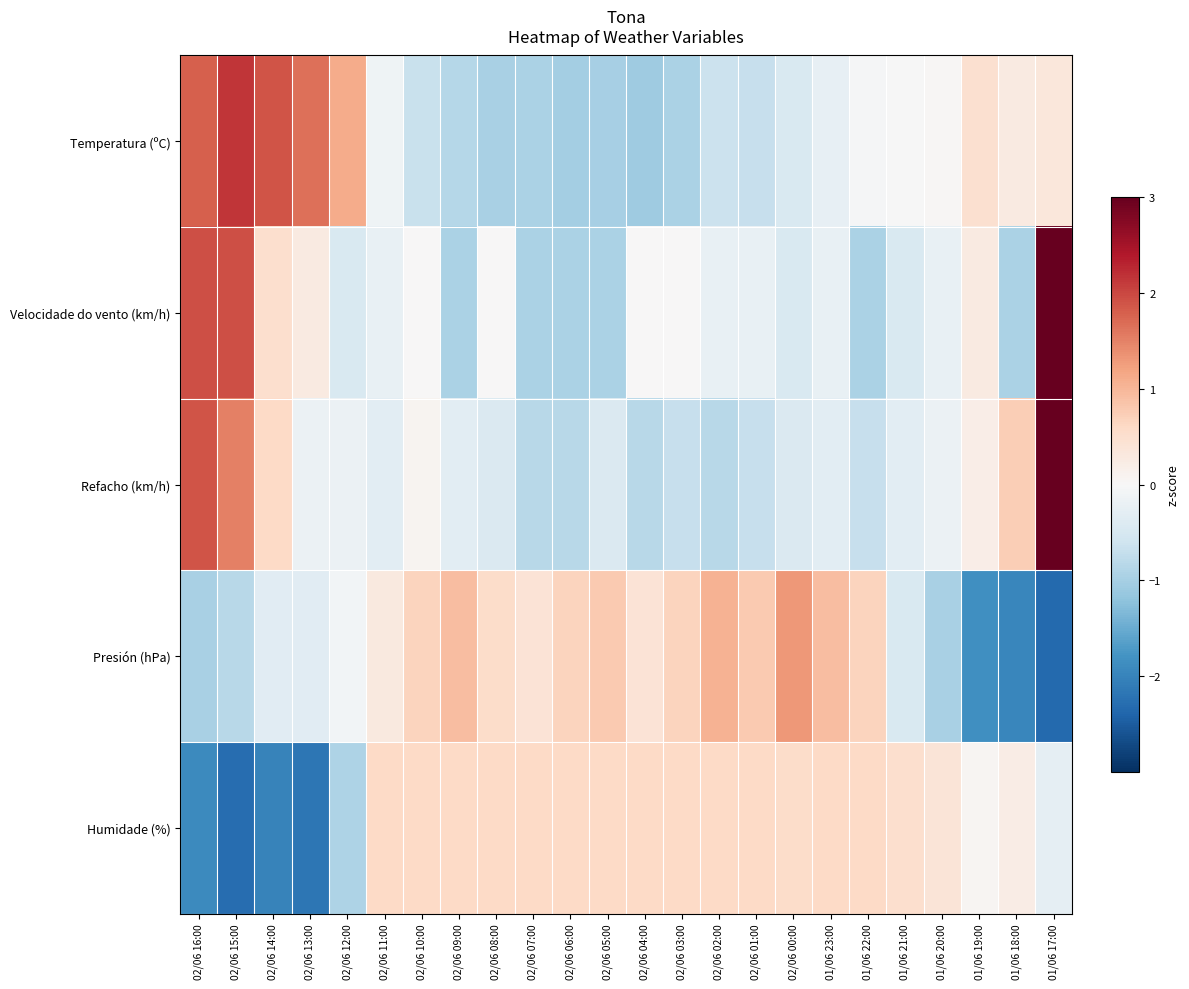

Between 02/06 09:00 and 01/06 19:00, which series saw the biggest shift?

Presión (hPa)